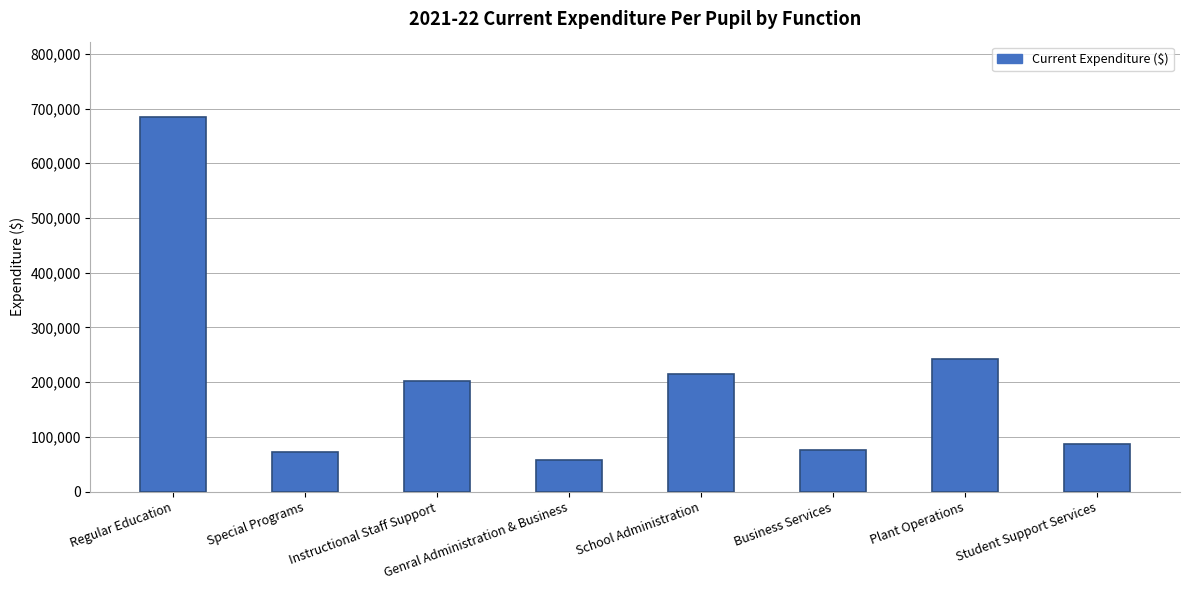

What is the difference between the maximum and minimum values?

626616